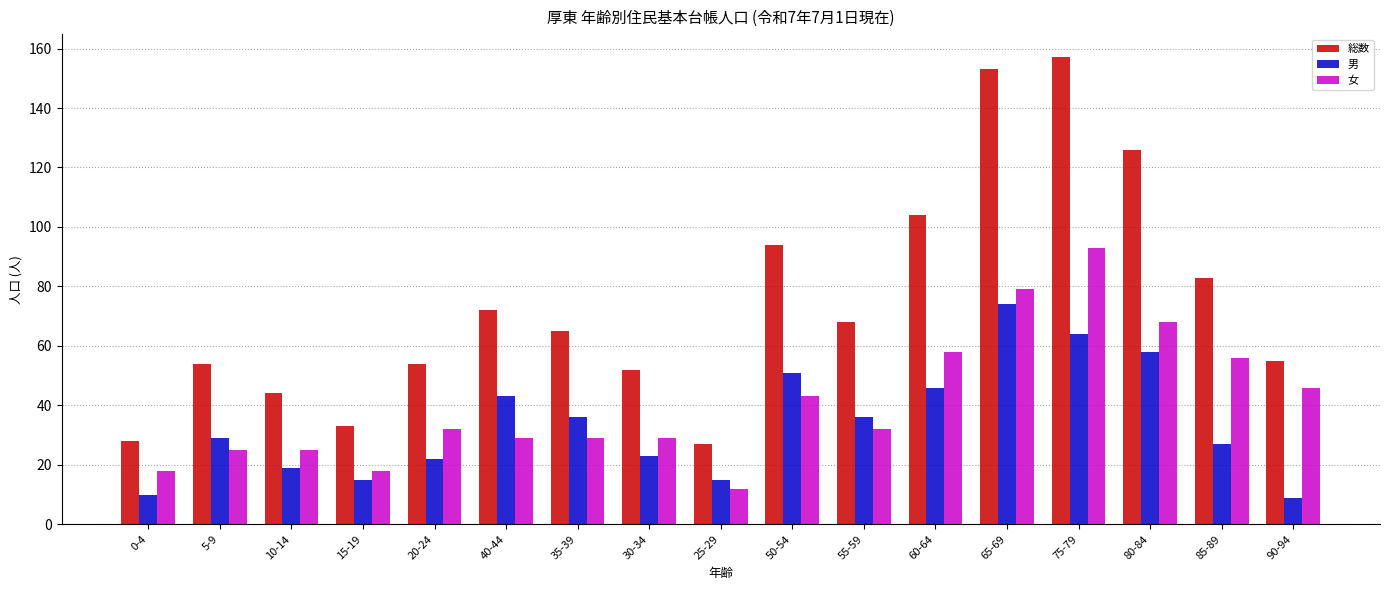

At which category is the sum across all series the highest?

75-79